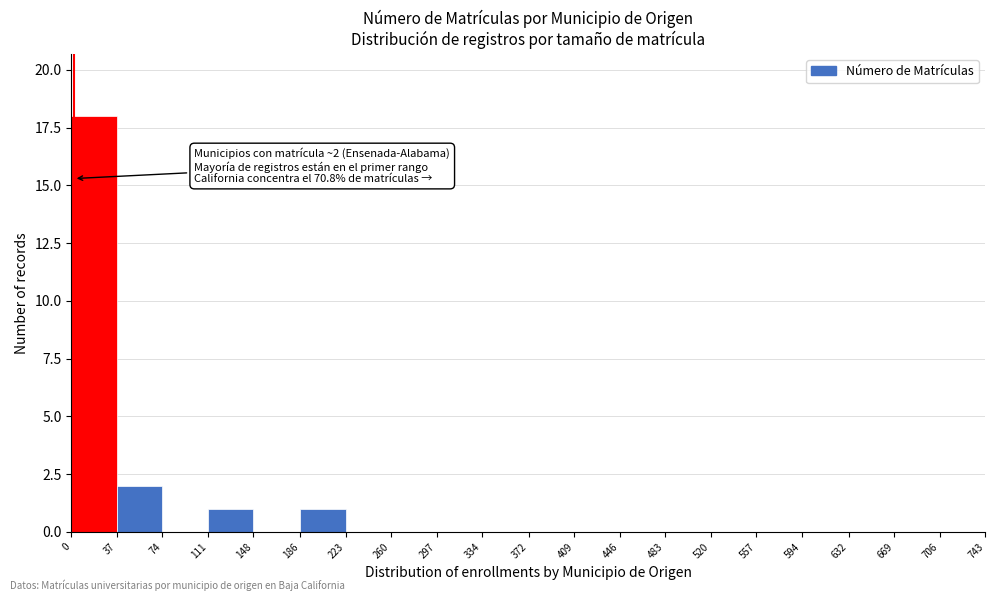

Which range on the x-axis has the tallest bar?

0 to 37